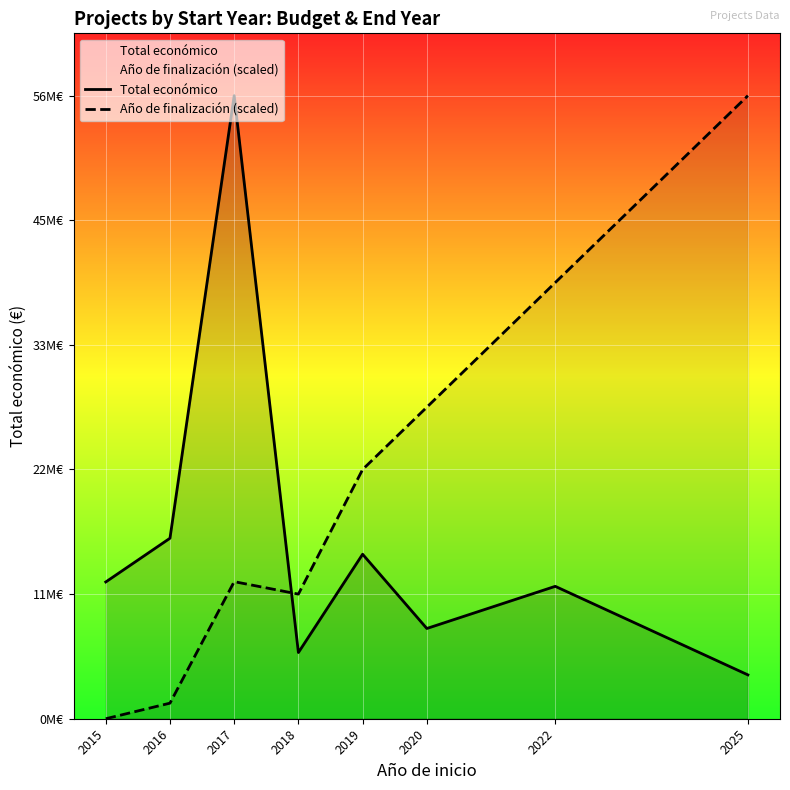

Which series has the largest range (max minus min)?

Año de finalización (scaled)